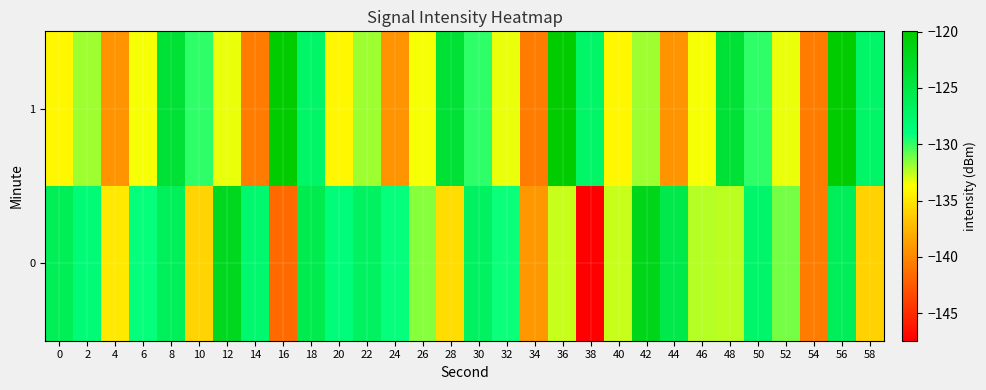

Reading left to right, list all the values displayed in this chart.

0: 0=-126.1	2=-128.4	4=-134.8	6=-129.2	8=-126.4	10=-135.9	12=-122.2	14=-127.8	16=-141.5	18=-125.6	20=-128.7	22=-126.8	24=-129.1	26=-131.5	28=-135.5	30=-126.9	32=-129.2	34=-139.1	36=-132.7	38=-147.4	40=-132.7	42=-121.8	44=-125.3	46=-132.4	48=-132.5	50=-127.5	52=-131.2	54=-140.6	56=-126.3	58=-136.1
1: 0=-134.1	2=-131.9	4=-139.4	6=-133.5	8=-123.8	10=-129.9	12=-133.4	14=-140.6	16=-120.0	18=-127.4	20=-134.1	22=-131.9	24=-139.4	26=-133.5	28=-123.8	30=-129.9	32=-133.4	34=-140.6	36=-120.0	38=-127.4	40=-134.1	42=-131.9	44=-139.4	46=-133.5	48=-123.8	50=-129.9	52=-133.4	54=-140.6	56=-120.0	58=-127.4